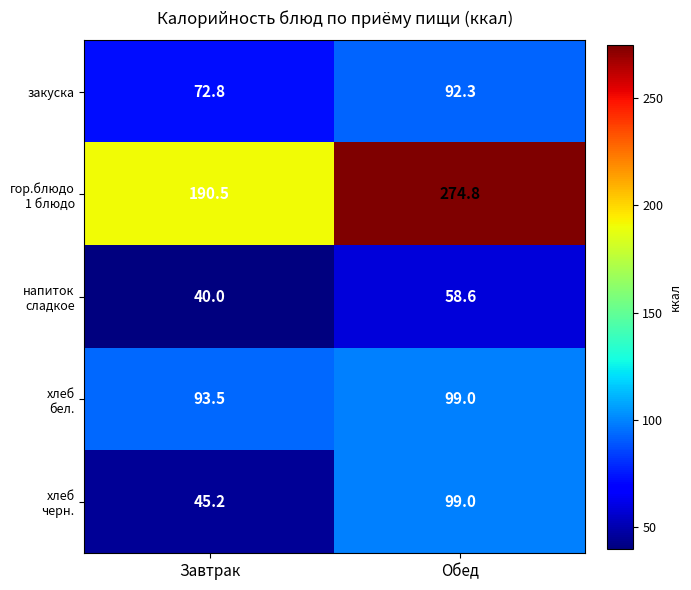

What is the difference between the highest and lowest values at Завтрак?

150.5